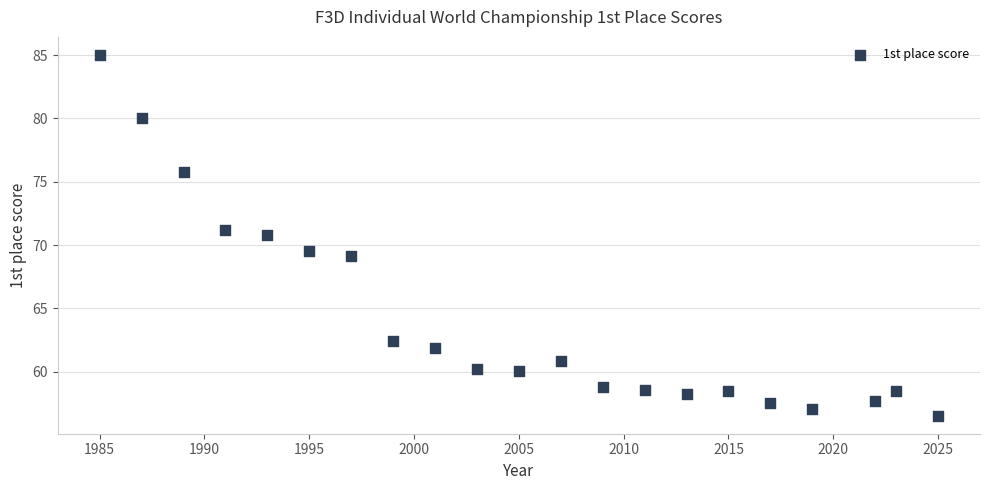

What is the range of X values (max minus min)?

40.0